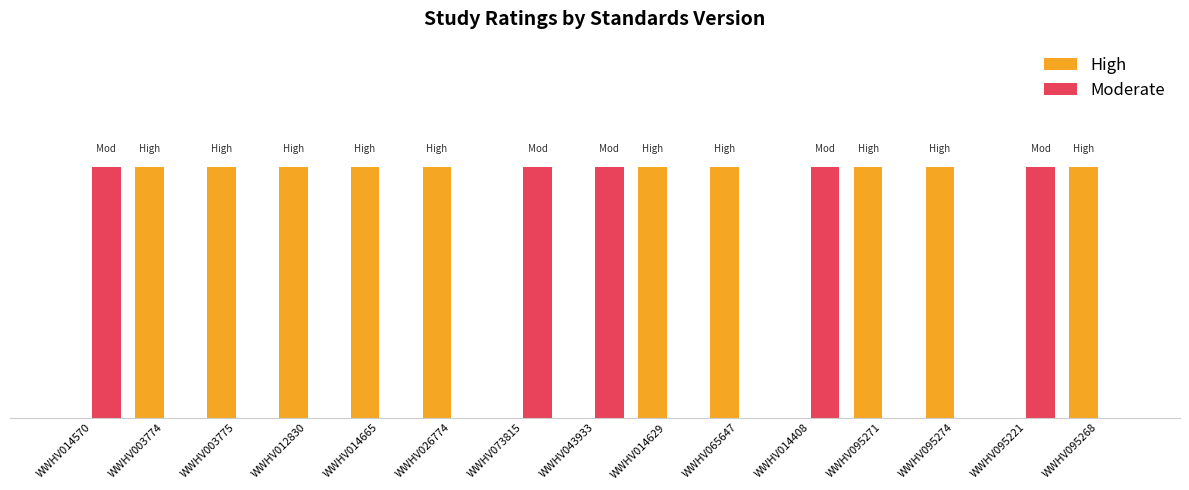

Reading left to right, transcribe all the data shown in this chart.

High: WWHV014570=0	WWHV003774=1	WWHV003775=1	WWHV012830=1	WWHV014665=1	WWHV026774=1	WWHV073815=0	WWHV043933=0	WWHV014629=1	WWHV065647=1	WWHV014408=0	WWHV095271=1	WWHV095274=1	WWHV095221=0	WWHV095268=1
Moderate: WWHV014570=1	WWHV003774=0	WWHV003775=0	WWHV012830=0	WWHV014665=0	WWHV026774=0	WWHV073815=1	WWHV043933=1	WWHV014629=0	WWHV065647=0	WWHV014408=1	WWHV095271=0	WWHV095274=0	WWHV095221=1	WWHV095268=0